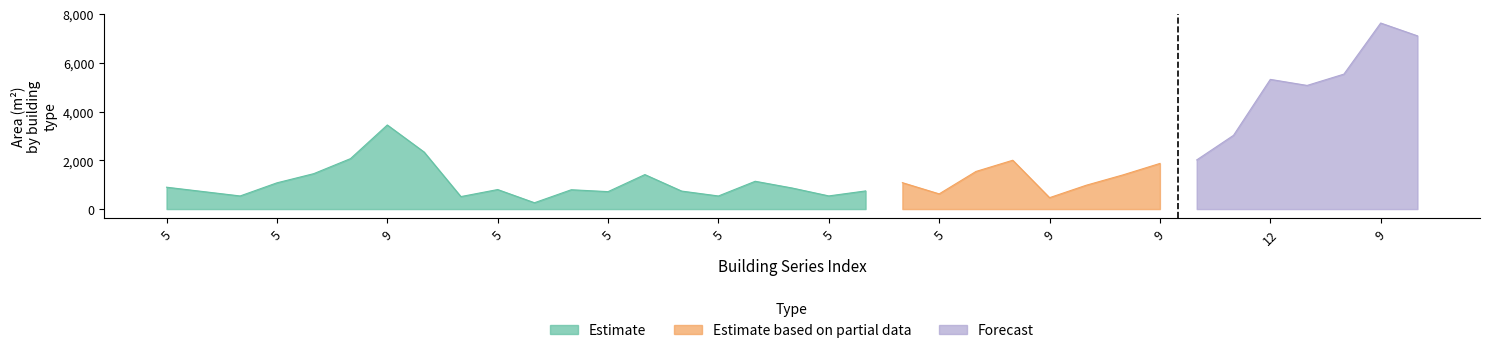

Between 9 and 9, which is larger?

9